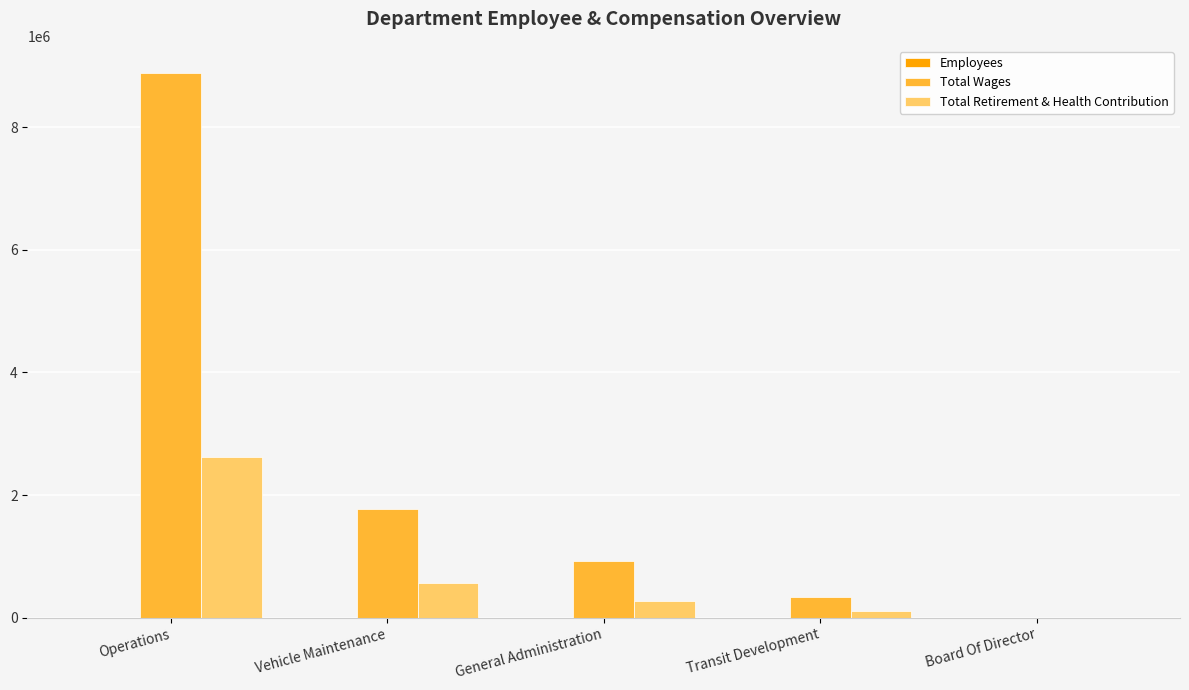

The Total Retirement & Health Contribution series shows 192808 at Vehicle Maintenance. True or false?

False